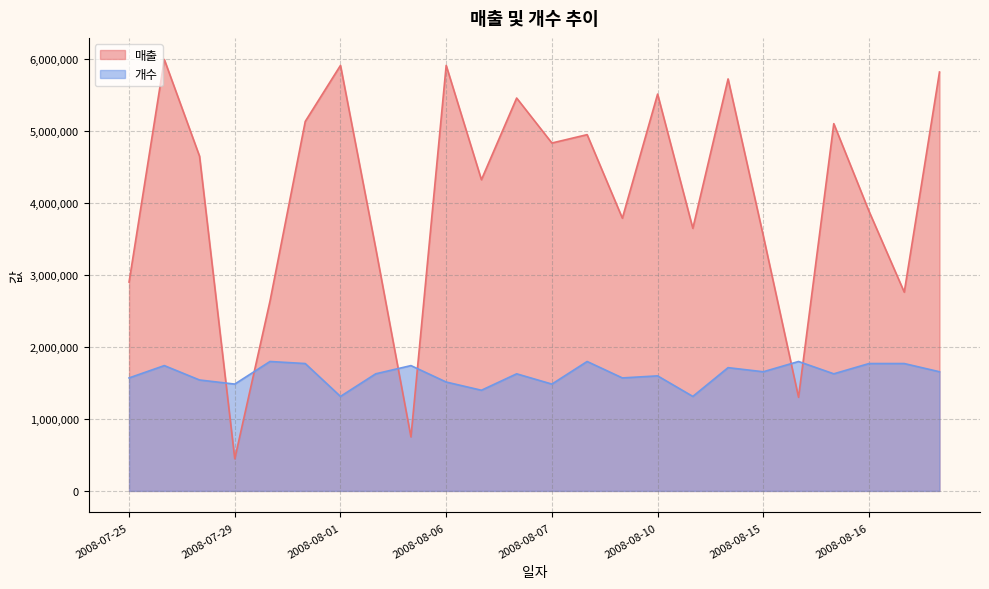

Between which two adjacent categories do 매출 and 개수 first intersect?

2008-07-28 and 2008-07-29